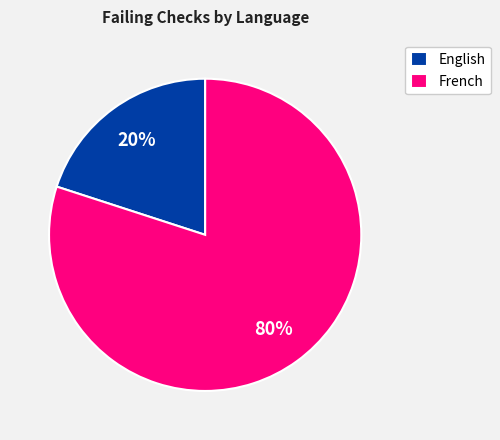

Is it true that French is 80% of the pie?

True